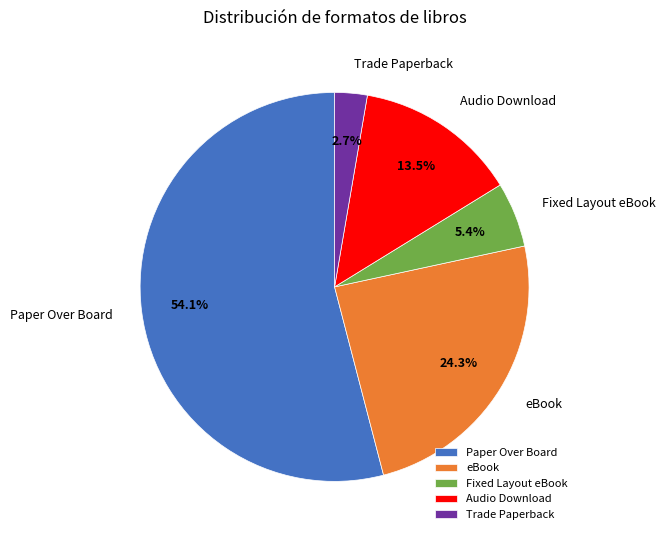

Rank the categories by value from lowest to highest.

Trade Paperback, Fixed Layout eBook, Audio Download, eBook, Paper Over Board